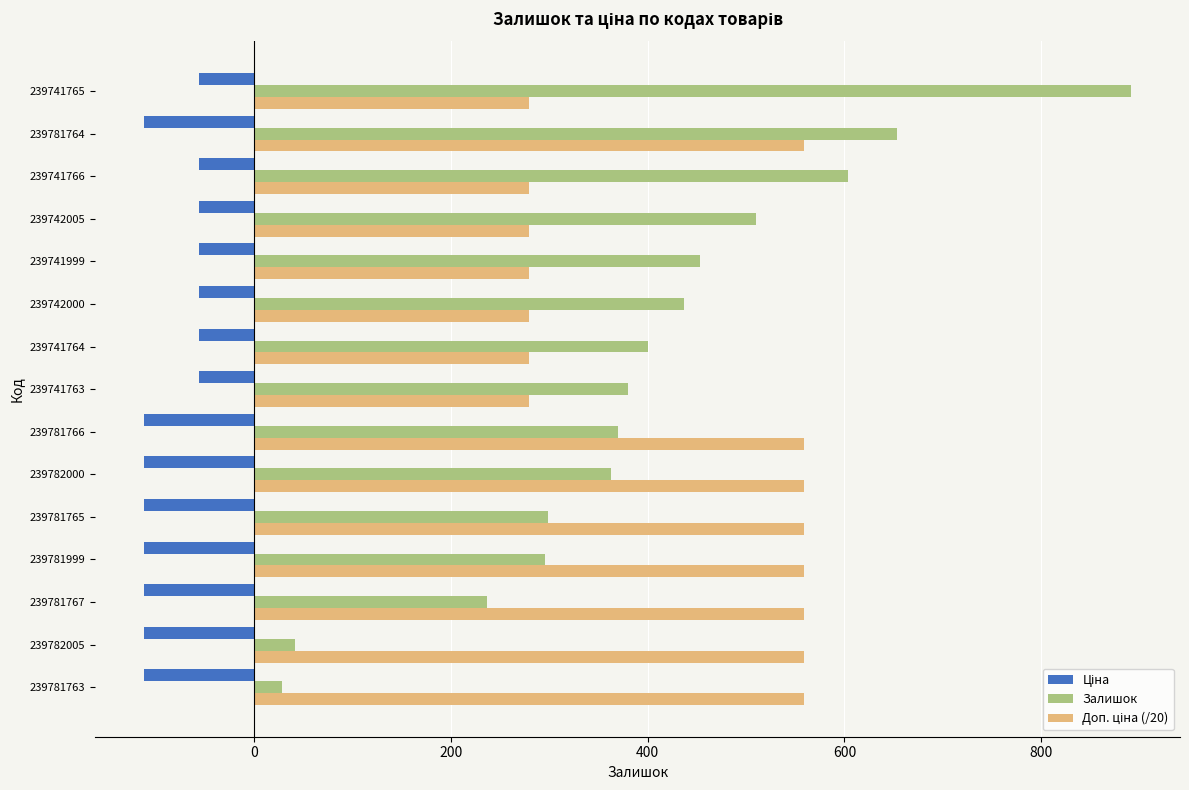

What is the difference between the highest and lowest values at 239781765?

670.1